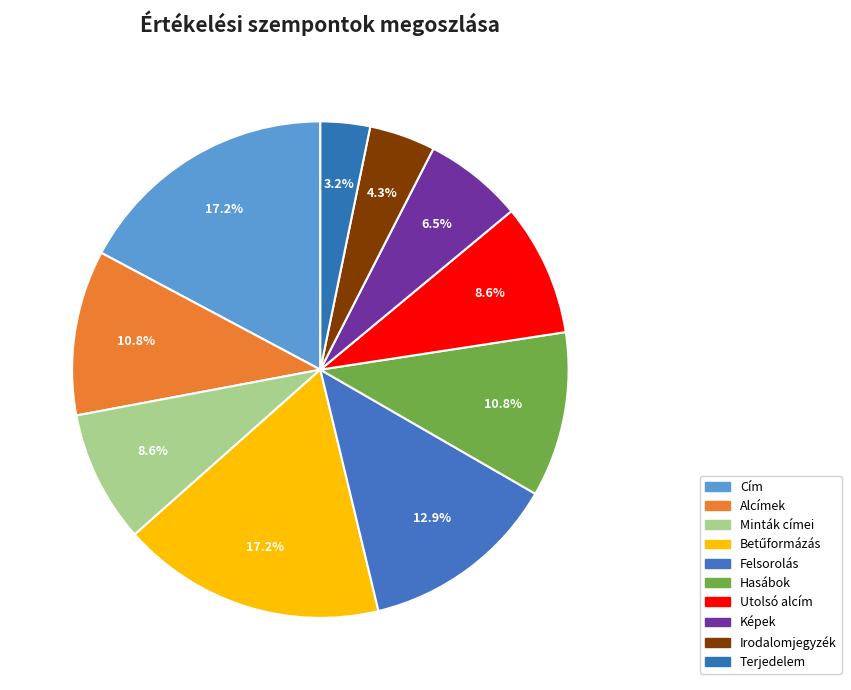

How many segments does this pie chart have?

10